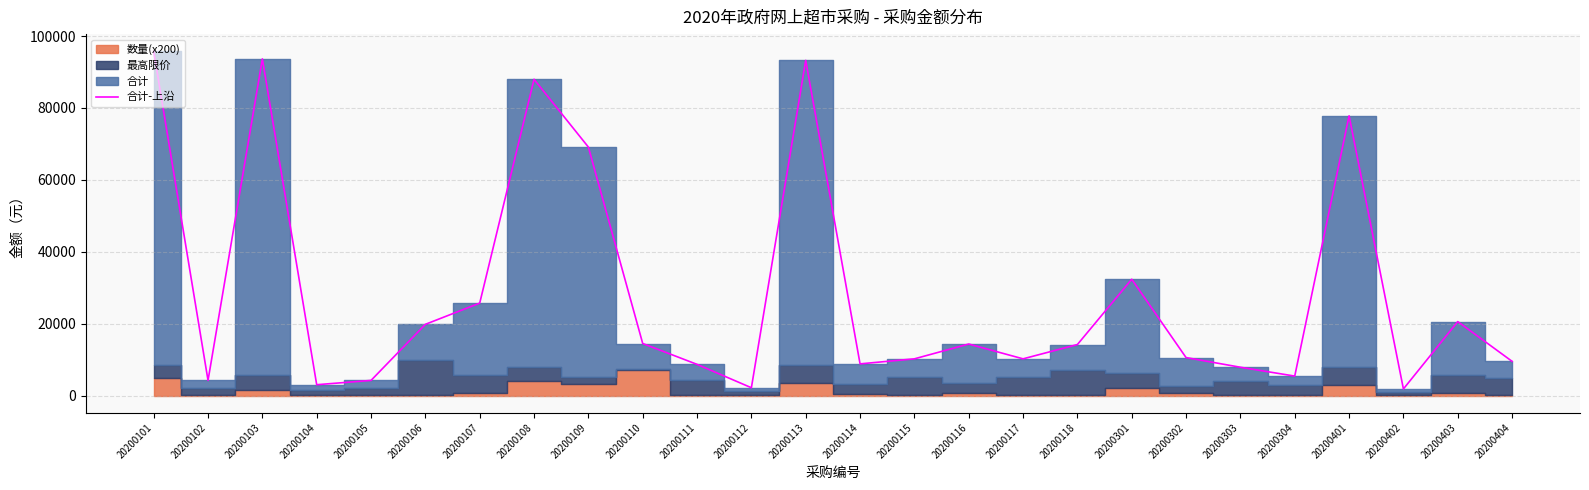

What is the ratio of the value at 20200404 to the value at 20200102?

2.3